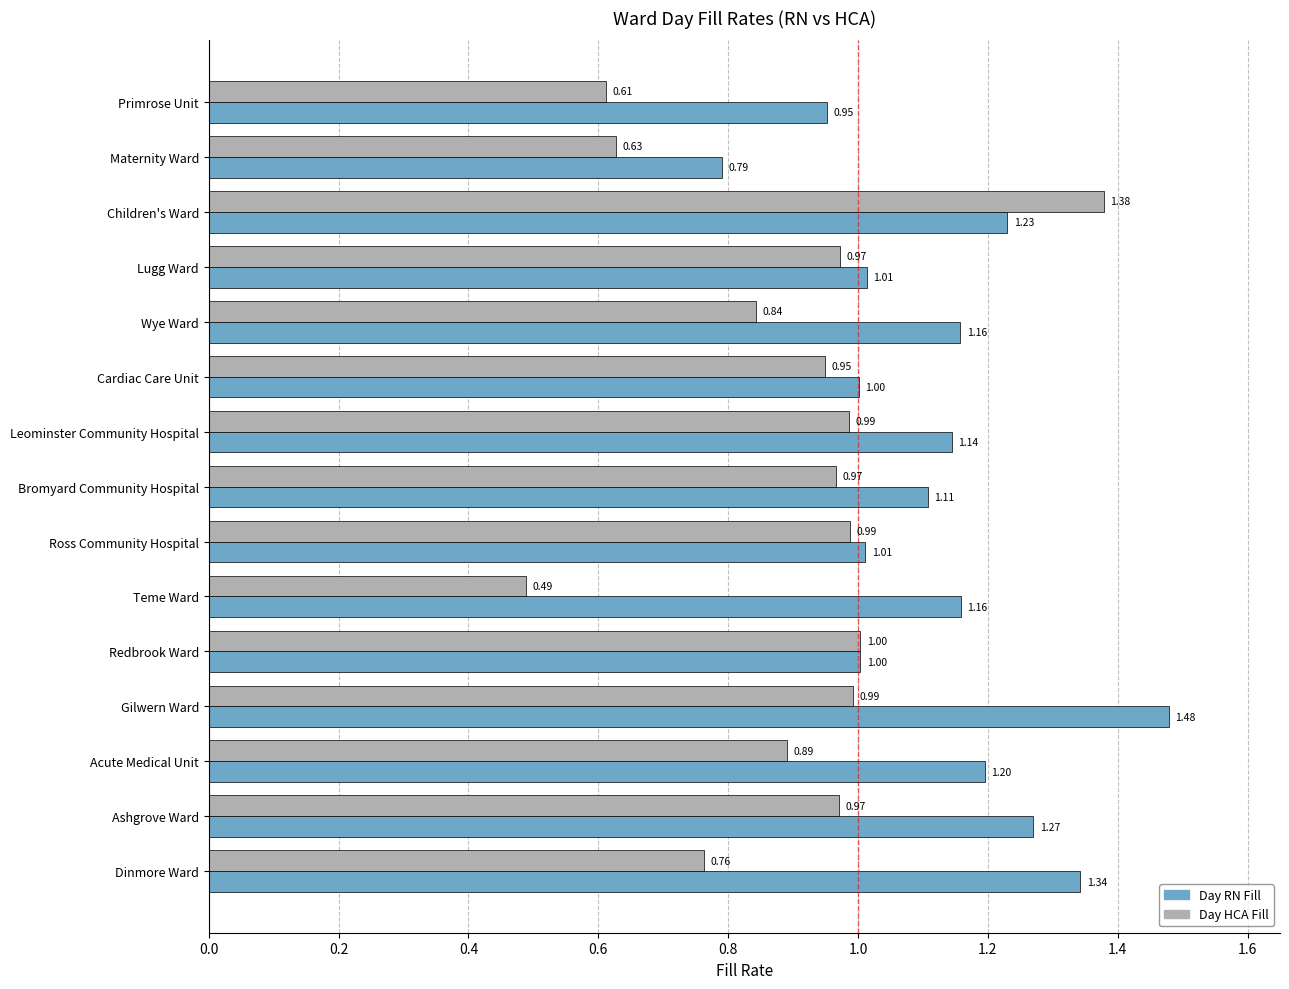

Which series has the largest total across all categories?

Day RN Fill